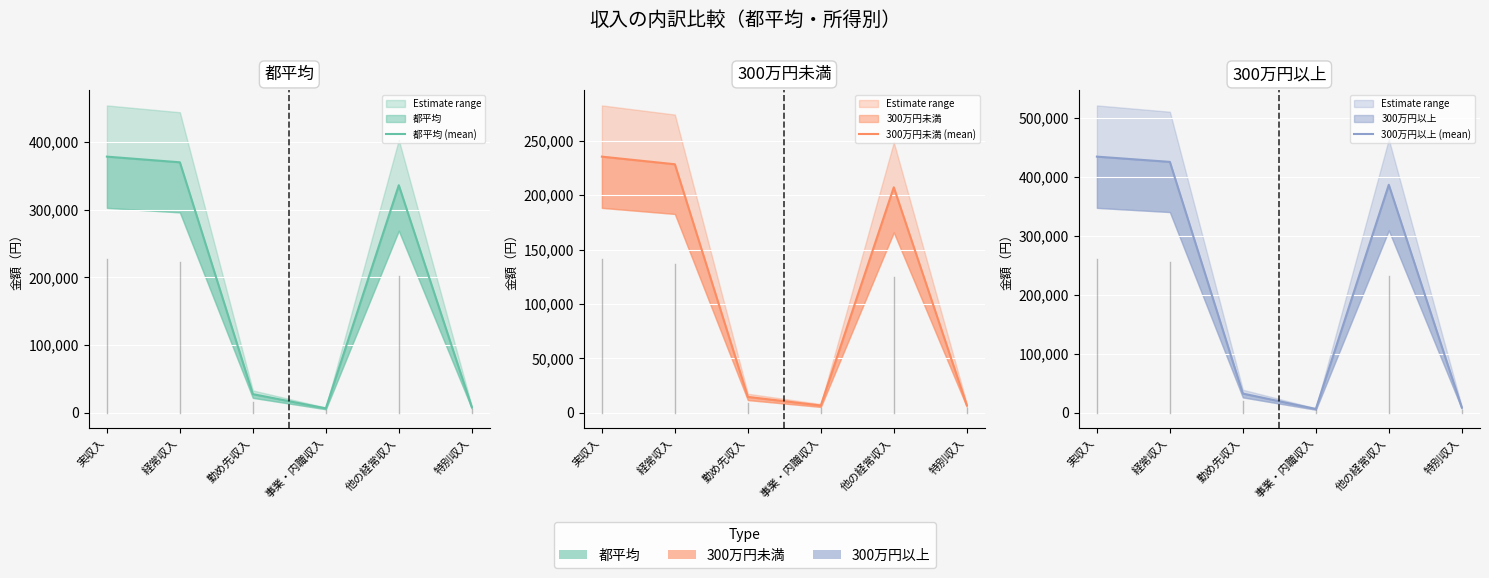

Does the chart display data point markers on the line(s)?

No